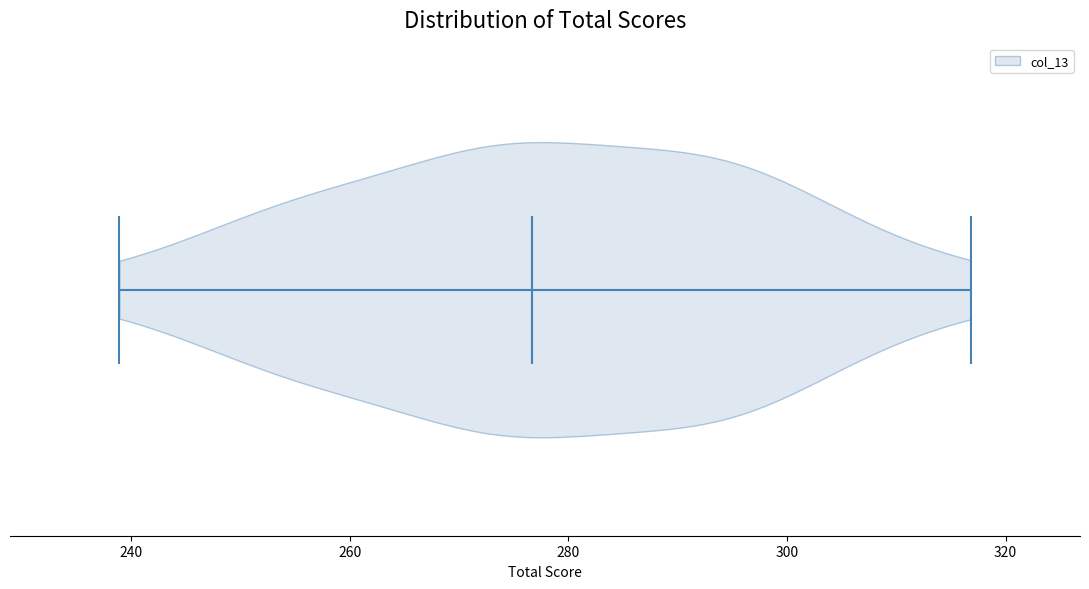

Read this violin plot against the x-axis: where its median line is, and the lowest and highest points the violin reaches. The values are not printed on the chart, so give them approximately, as read against the axis.

median line 276, lowest point 238, highest point 316